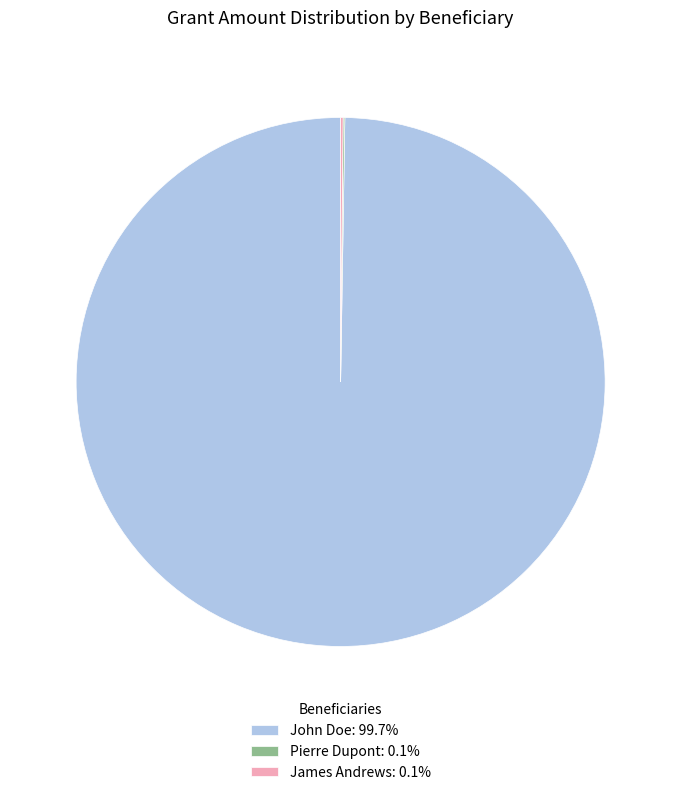

Is there a majority slice in this chart?

Yes